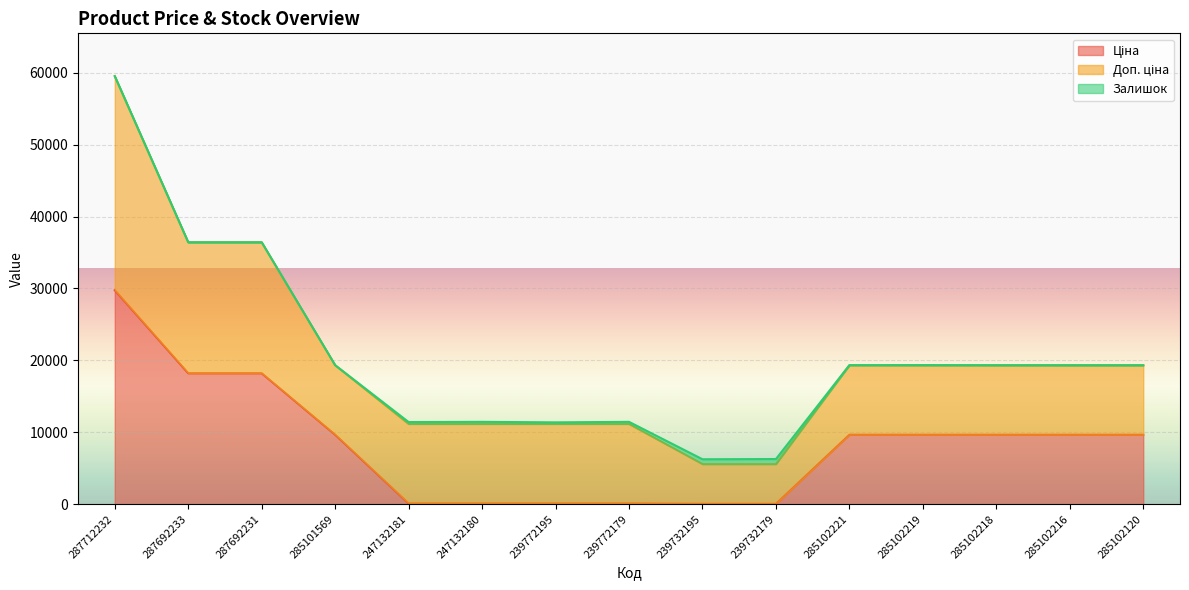

List the series in order of their overall mean, lowest first.

Залишок, Ціна, Доп. ціна